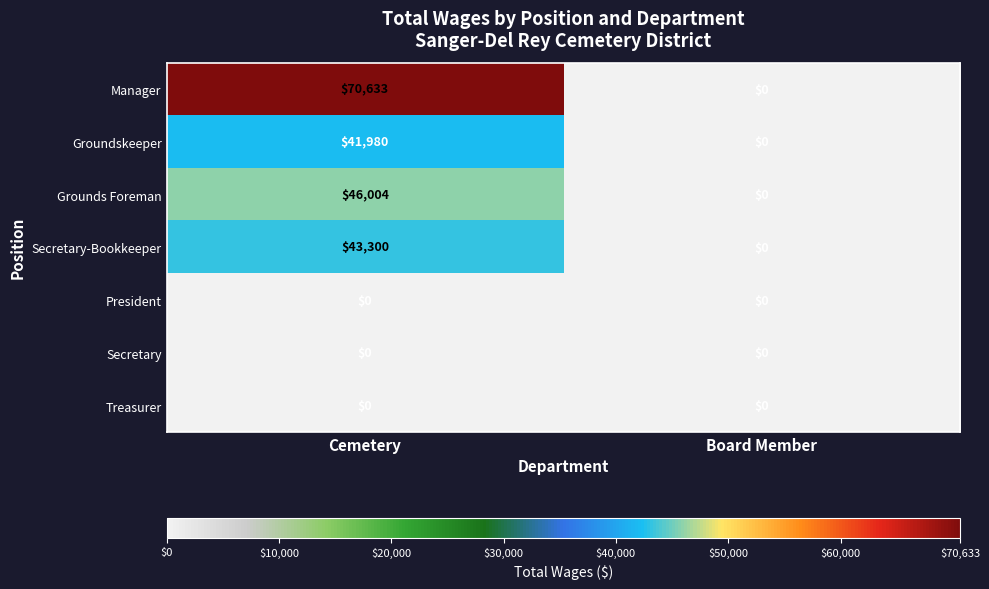

List the labels in order of Groundskeeper value, largest first.

Cemetery, Board Member